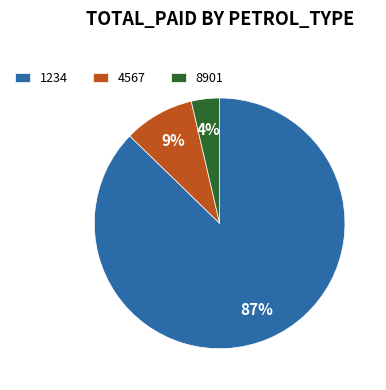

How many segments does this pie chart have?

3